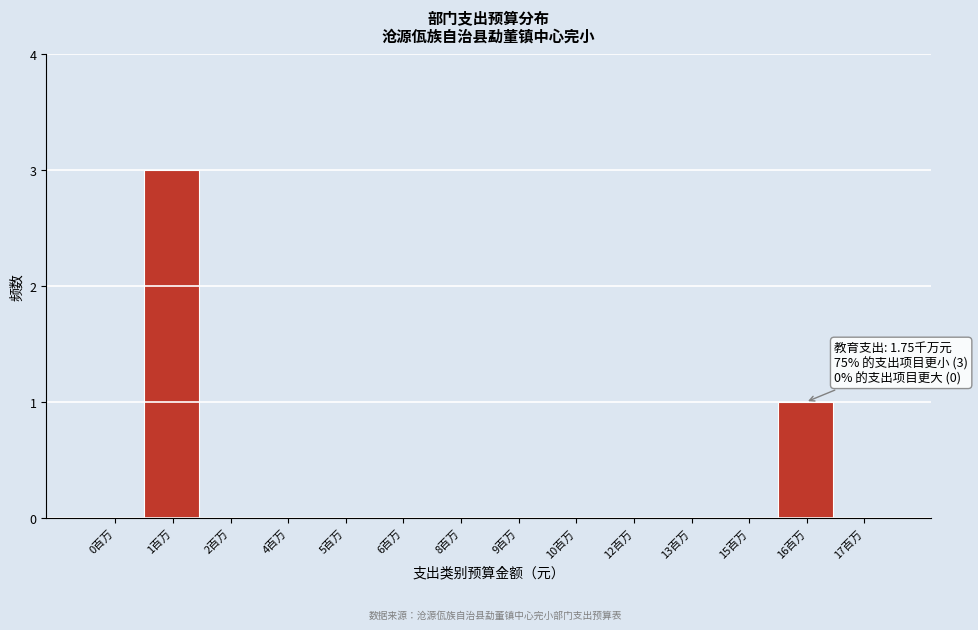

Reading right to left, what are all the values shown in this chart?

17百万=0	16百万=1	15百万=0	13百万=0	12百万=0	10百万=0	9百万=0	8百万=0	6百万=0	5百万=0	4百万=0	2百万=0	1百万=3	0百万=0